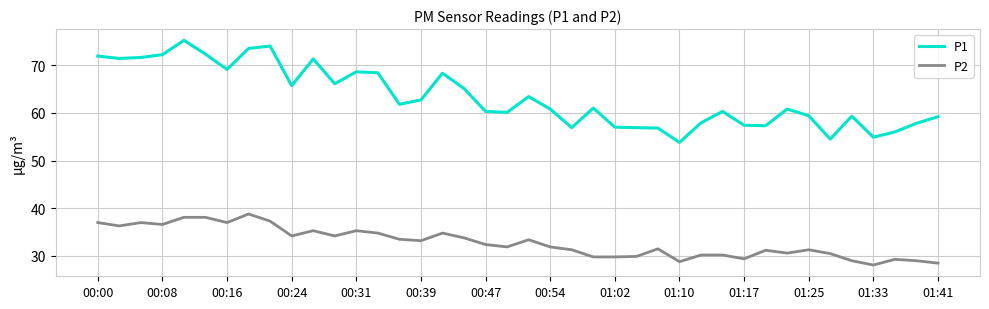

How many lines are shown in the chart?

2